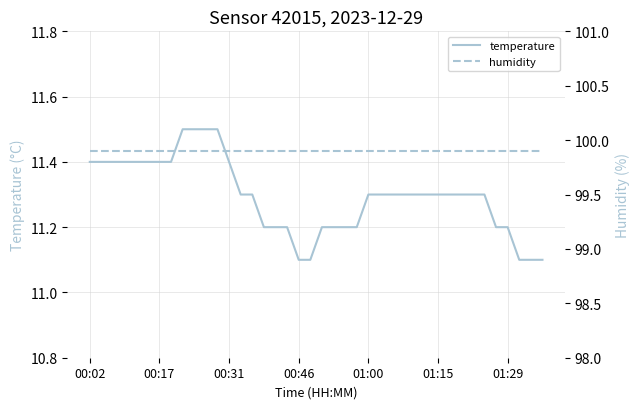

The value of temperature at 01:29 is 4.5. True or false?

False